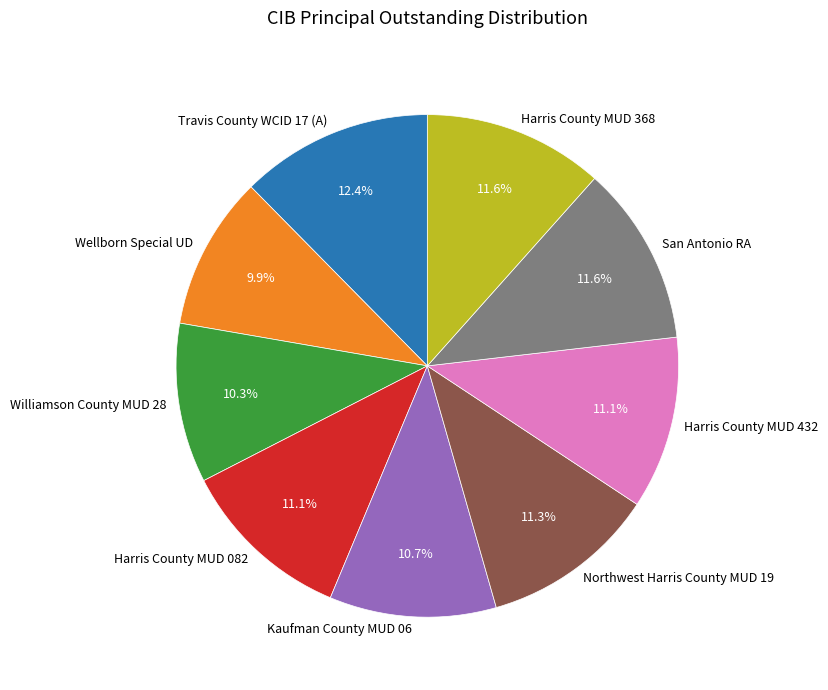

What percentage is the Northwest Harris County MUD 19 slice, to the nearest percent?

11%